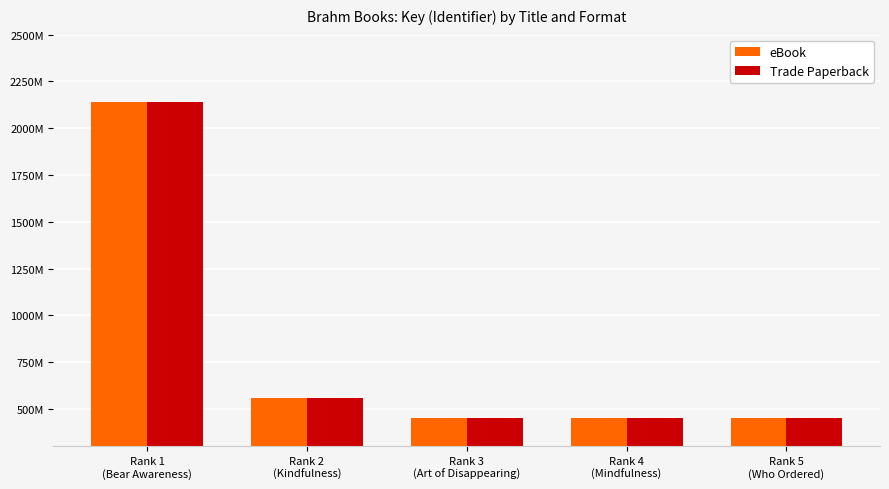

True or false: eBook has a value of 301393496 at Rank 4
(Mindfulness).

False